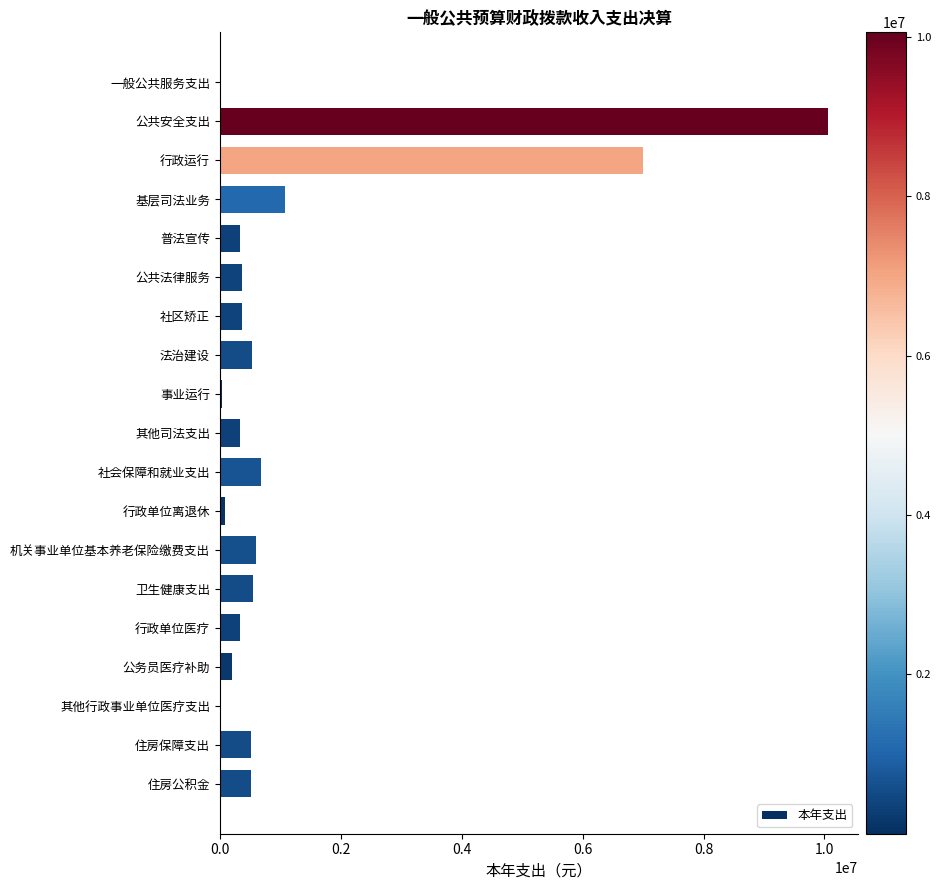

Between 社区矫正 and 社会保障和就业支出, which is larger?

社会保障和就业支出